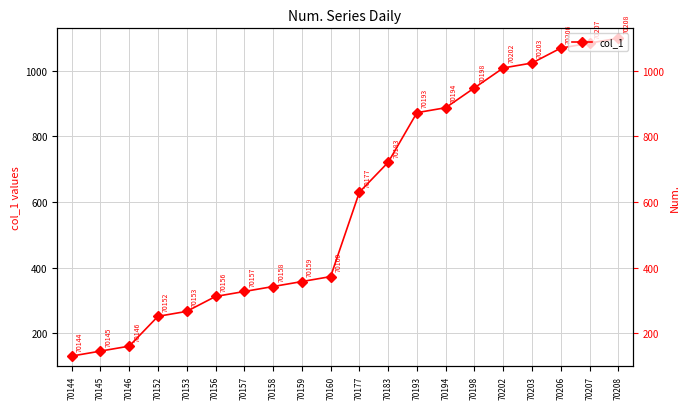

The value at 70183 is 721.1. True or false?

True